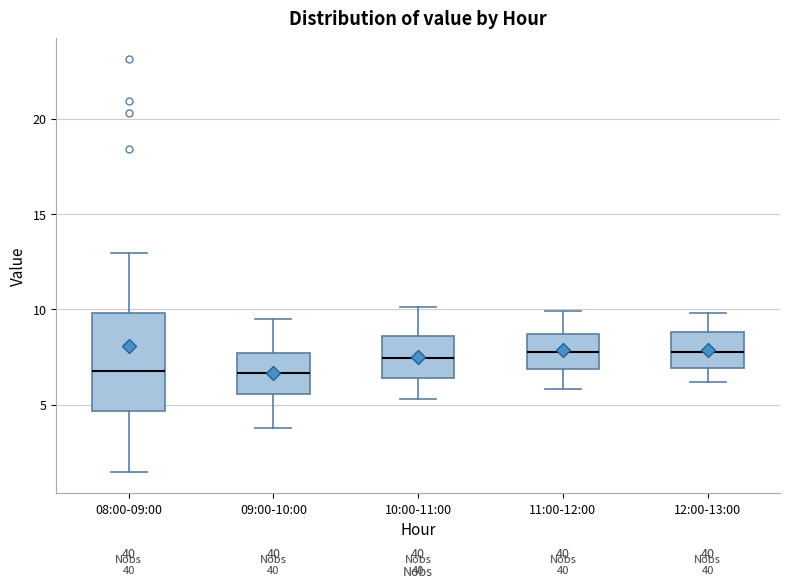

Reading left to right, transcribe this box plot: for each box, give where its median line is, the range the box spans, and where its two whiskers end, as read against the y-axis. The values are not printed on the chart, so give them approximately, as read against the axis.

08:00-09:00: median 7.0, box 4.5 to 10.0, whiskers 1.5 to 13.0
09:00-10:00: median 6.5, box 5.5 to 7.5, whiskers 4.0 to 9.5
10:00-11:00: median 7.5, box 6.5 to 8.5, whiskers 5.5 to 10.0
11:00-12:00: median 8.0, box 7.0 to 8.5, whiskers 6.0 to 10.0
12:00-13:00: median 8.0, box 7.0 to 9.0, whiskers 6.0 to 10.0